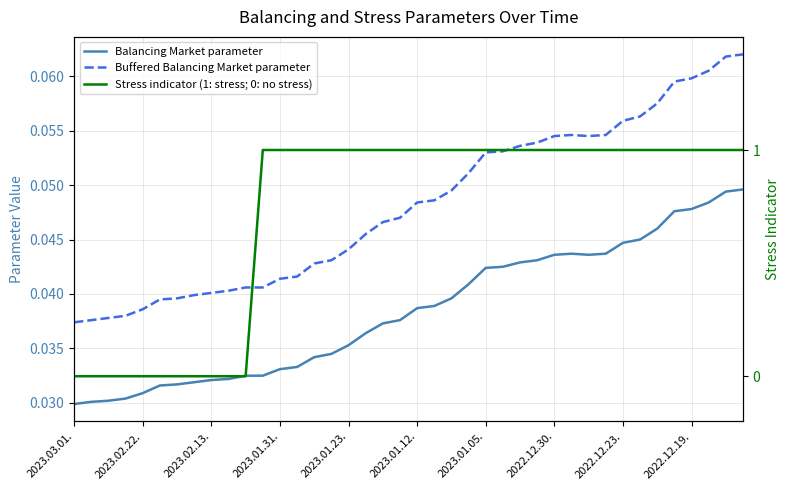

Count the Buffered Balancing Market parameter values in the range 0 to 1.

40